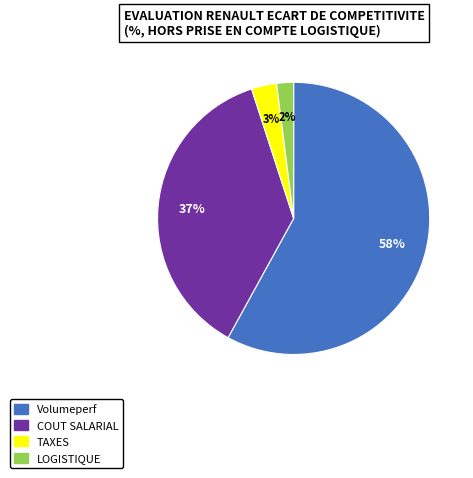

To the nearest percent, what is the difference between the largest and smallest slice percentages?

56%